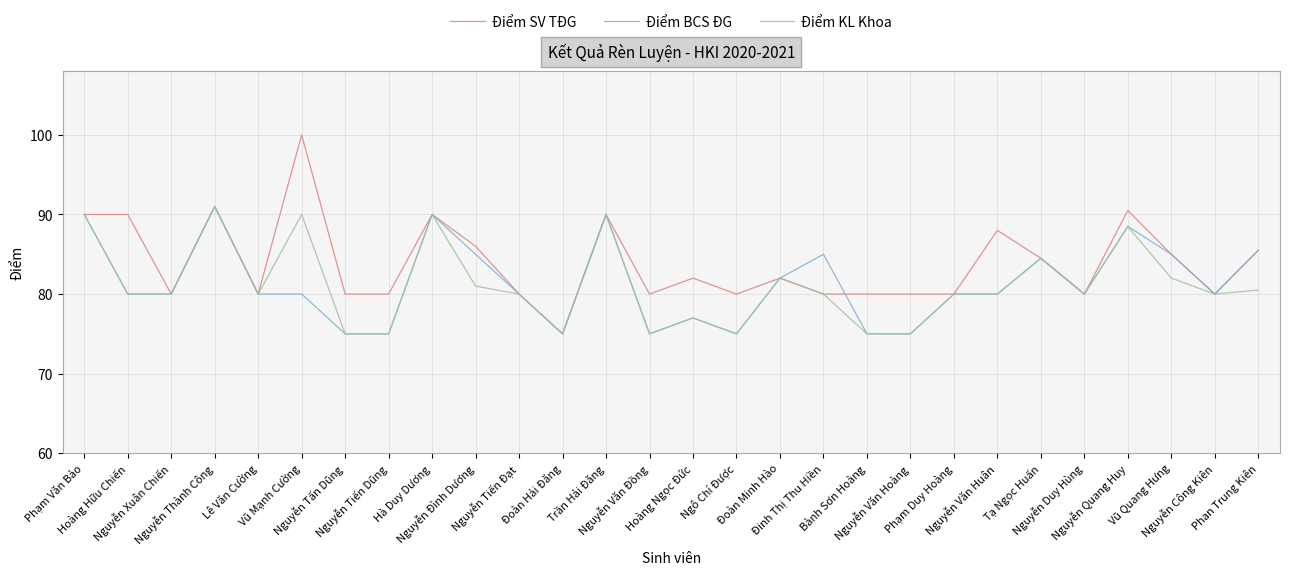

Is it true that Điểm SV TĐG equals 122.2 at Nguyễn Xuân Chiến?

False